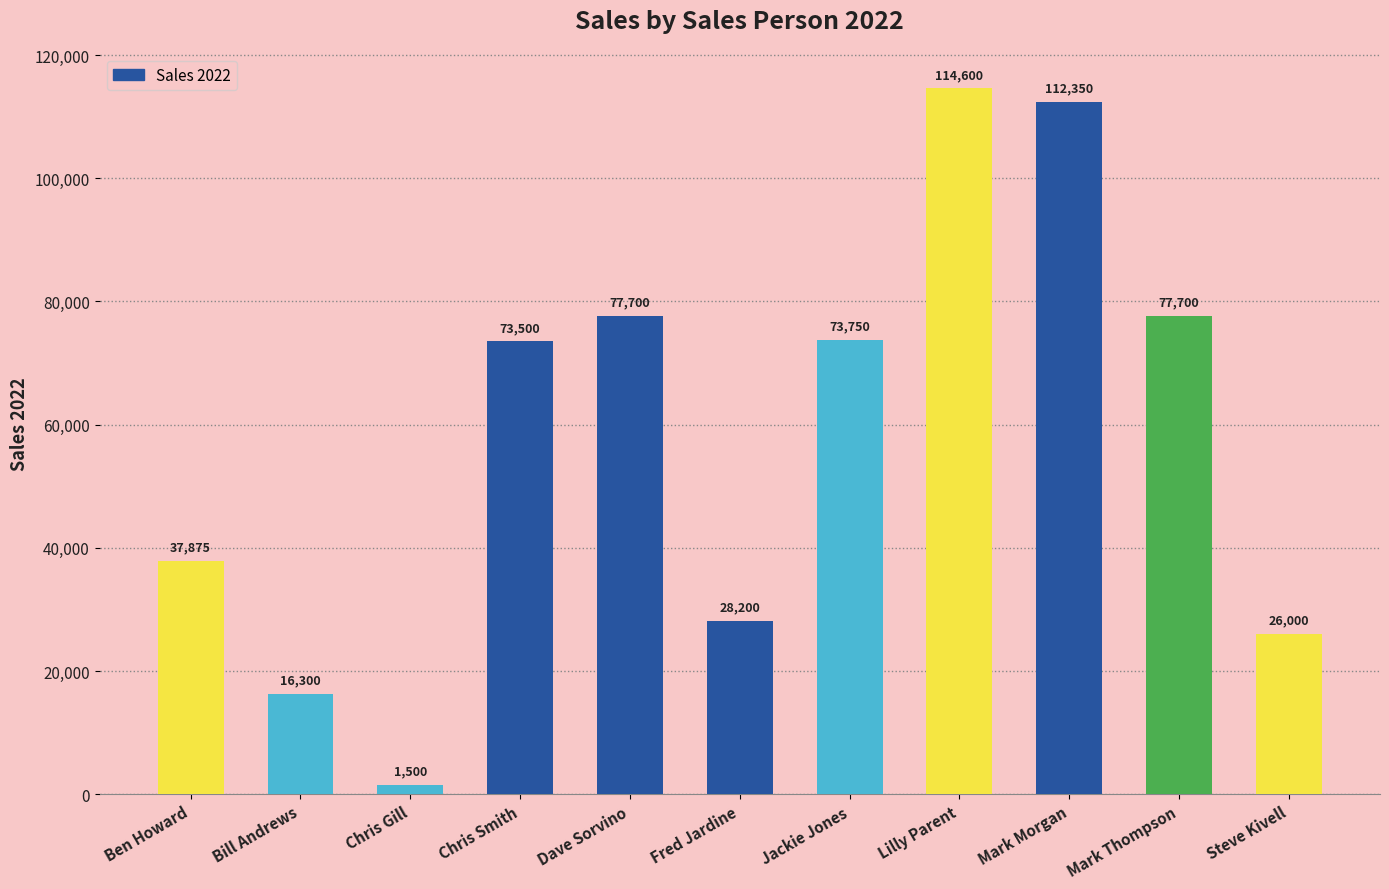

Reading right to left, extract all data points from this chart.

26000	77700	112350	114600	73750	28200	77700	73500	1500	16300	37875